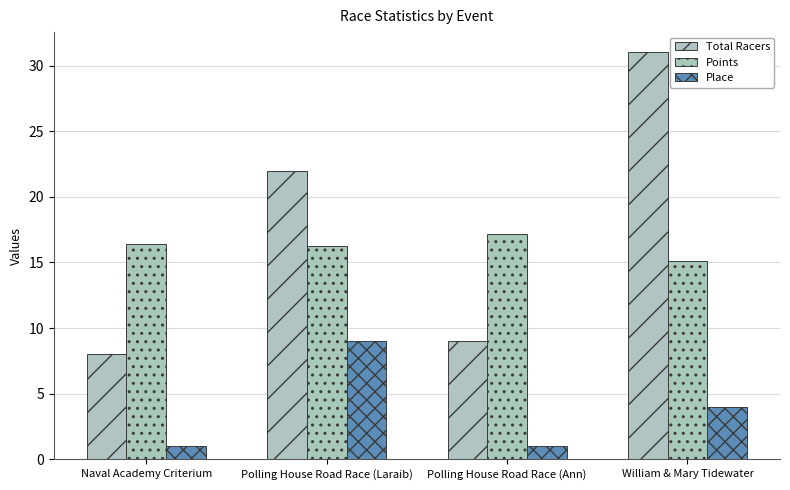

What is the difference between the Place values at Polling House Road Race (Laraib) and Naval Academy Criterium?

8.0